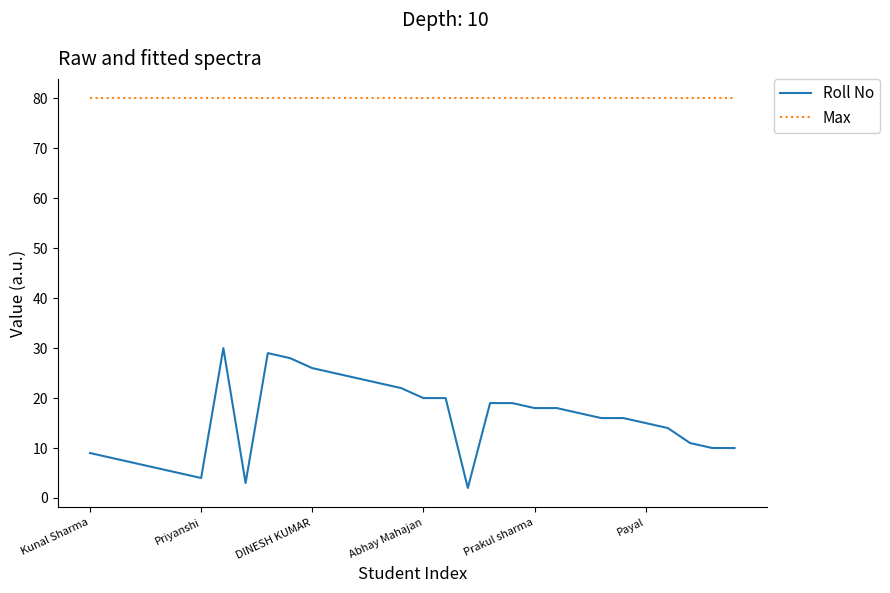

Which series has the largest range (max minus min)?

Roll No